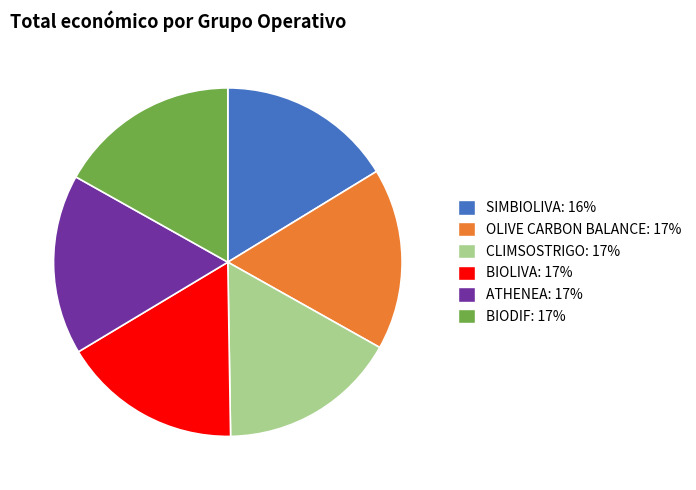

Is there any slice that represents more than half of the pie?

No